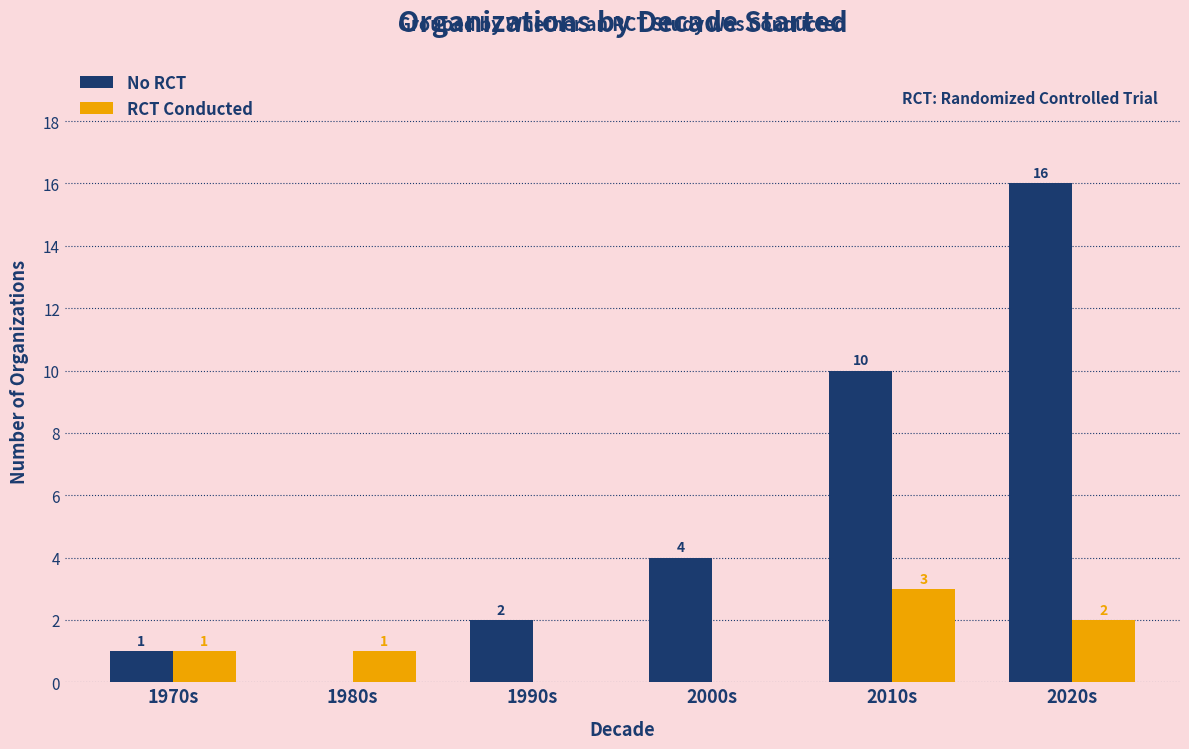

Which series has the largest total across all categories?

No RCT